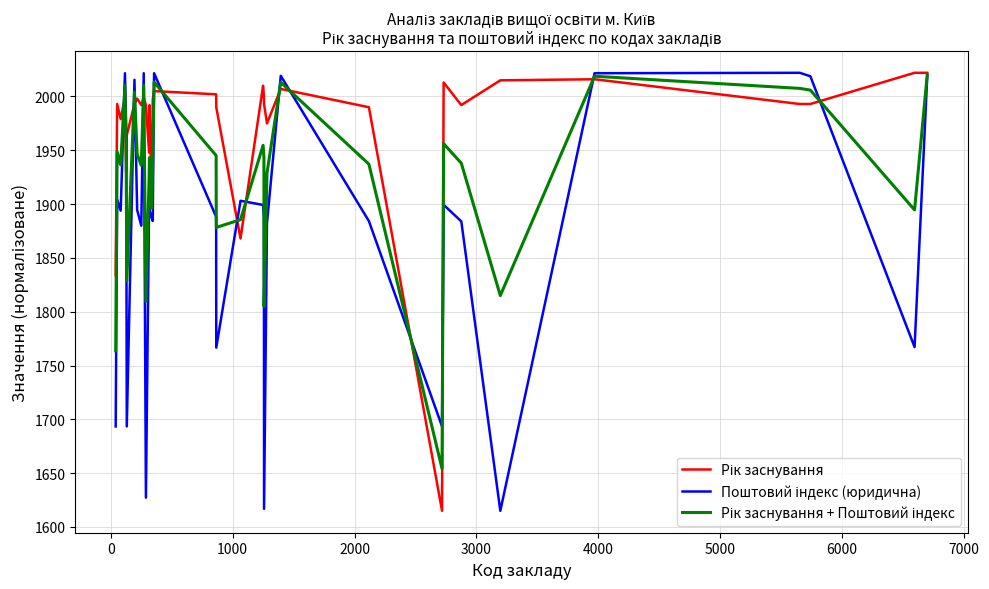

What is the maximum value shown in the chart?

2022.0